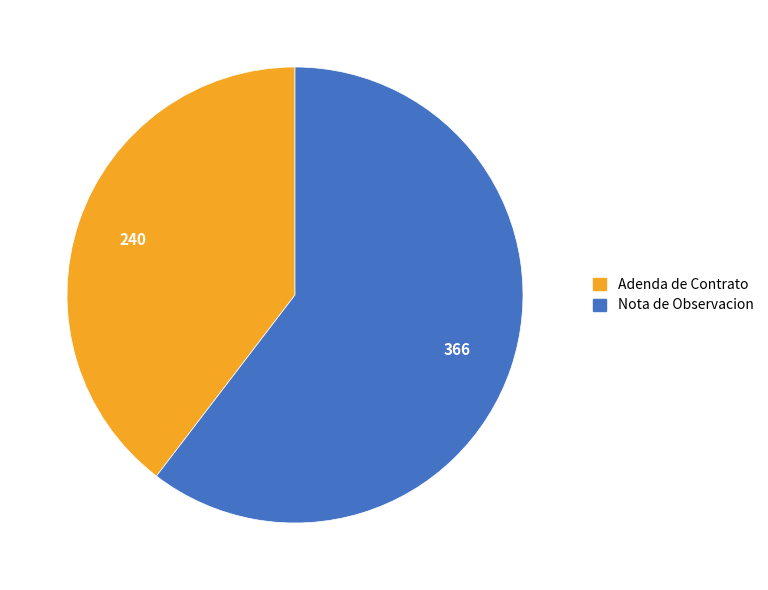

True or false: Nota de Observacion accounts for 60% of the total.

True